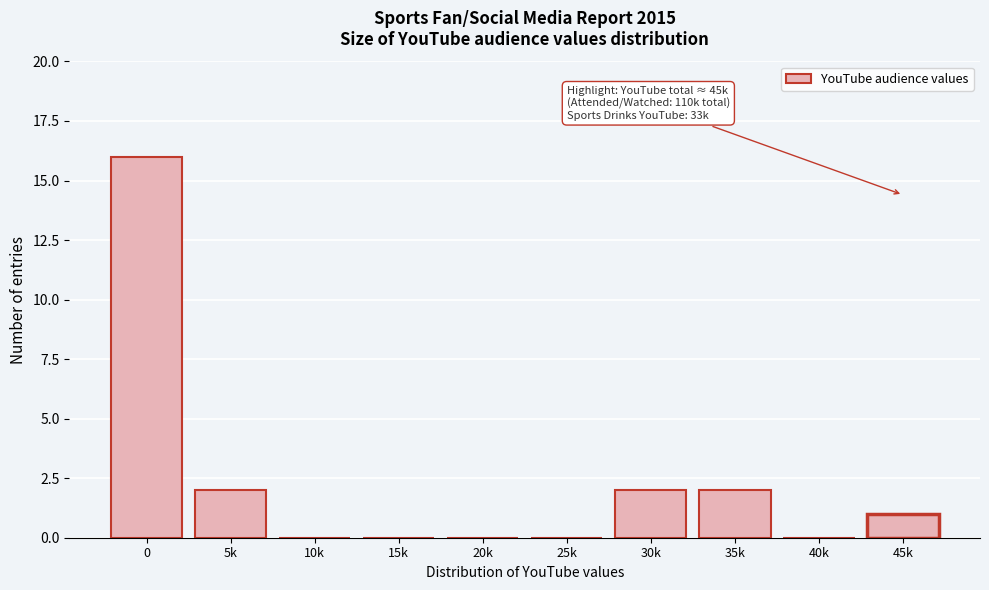

Reading right to left, extract all data points from this chart.

45k=1	40k=0	35k=2	30k=2	25k=0	20k=0	15k=0	10k=0	5k=2	0=16